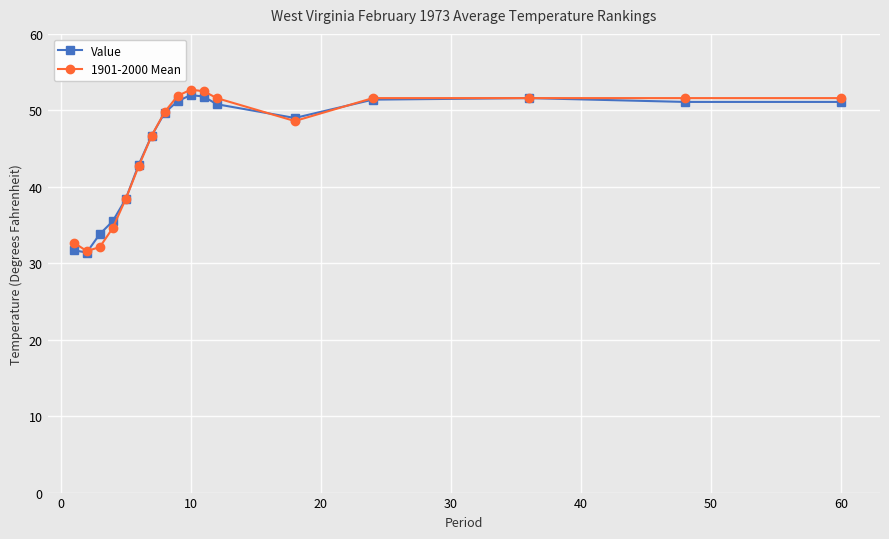

What is the value of the Value point at the 7th from the left?

46.7